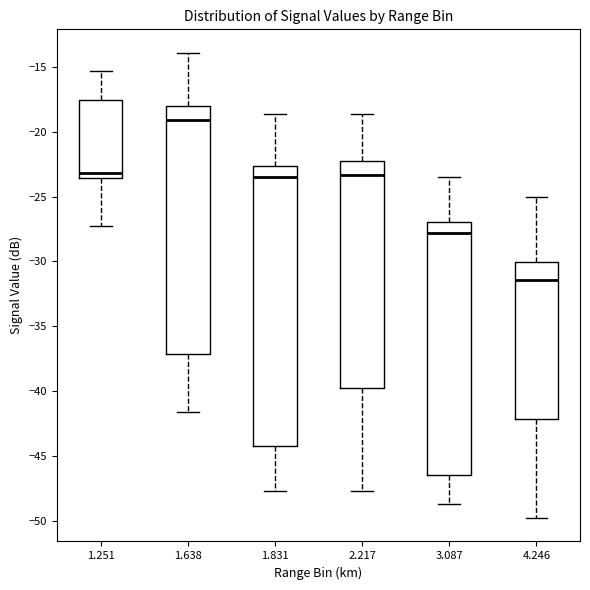

Which box is the tallest, from its lower edge to its upper edge?

1.831